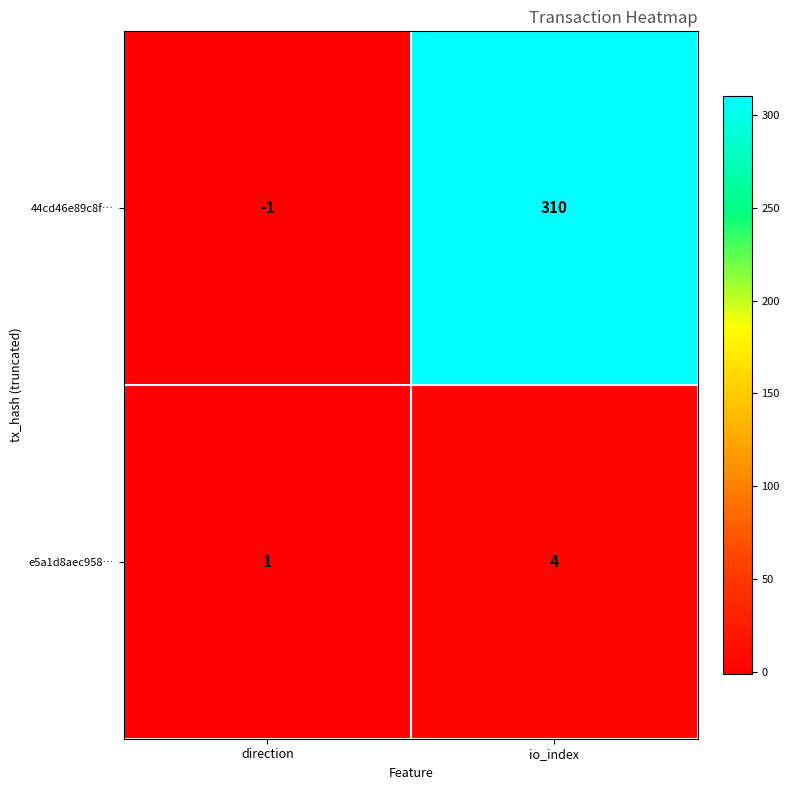

Reading right to left, what are all the values shown in this chart?

44cd46e89c8f…: 310	-1
e5a1d8aec958…: 4	1